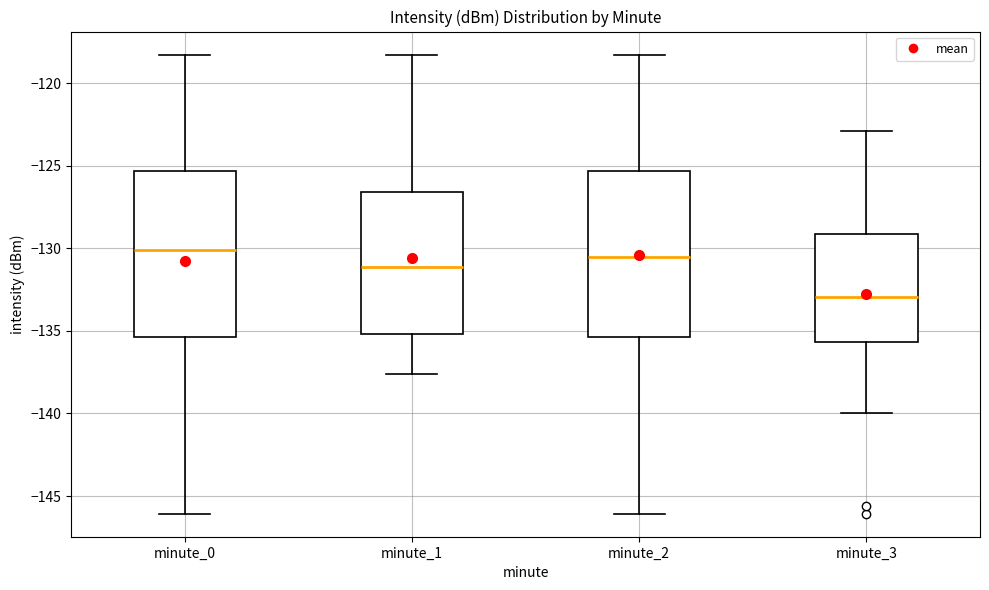

Reading left to right, read every box against the y-axis: the position of its median line, the range the box covers, and the ends of its whiskers. The values are not printed on the chart, so give them approximately, as read against the axis.

minute_0: median -130.0, box -135.5 to -125.5, whiskers -146.0 to -118.5
minute_1: median -131.0, box -135.0 to -126.5, whiskers -137.5 to -118.5
minute_2: median -130.5, box -135.5 to -125.5, whiskers -146.0 to -118.5
minute_3: median -133.0, box -135.5 to -129.0, whiskers -140.0 to -123.0